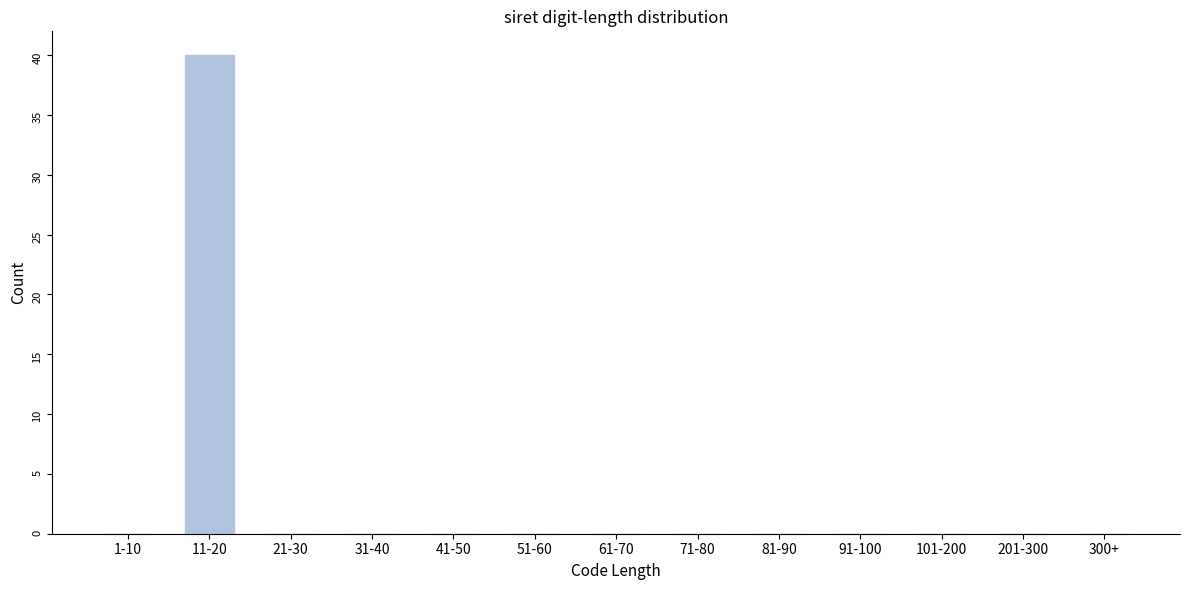

Reading left to right, list all the values displayed in this chart.

1-10=0	11-20=40	21-30=0	31-40=0	41-50=0	51-60=0	61-70=0	71-80=0	81-90=0	91-100=0	101-200=0	201-300=0	300+=0